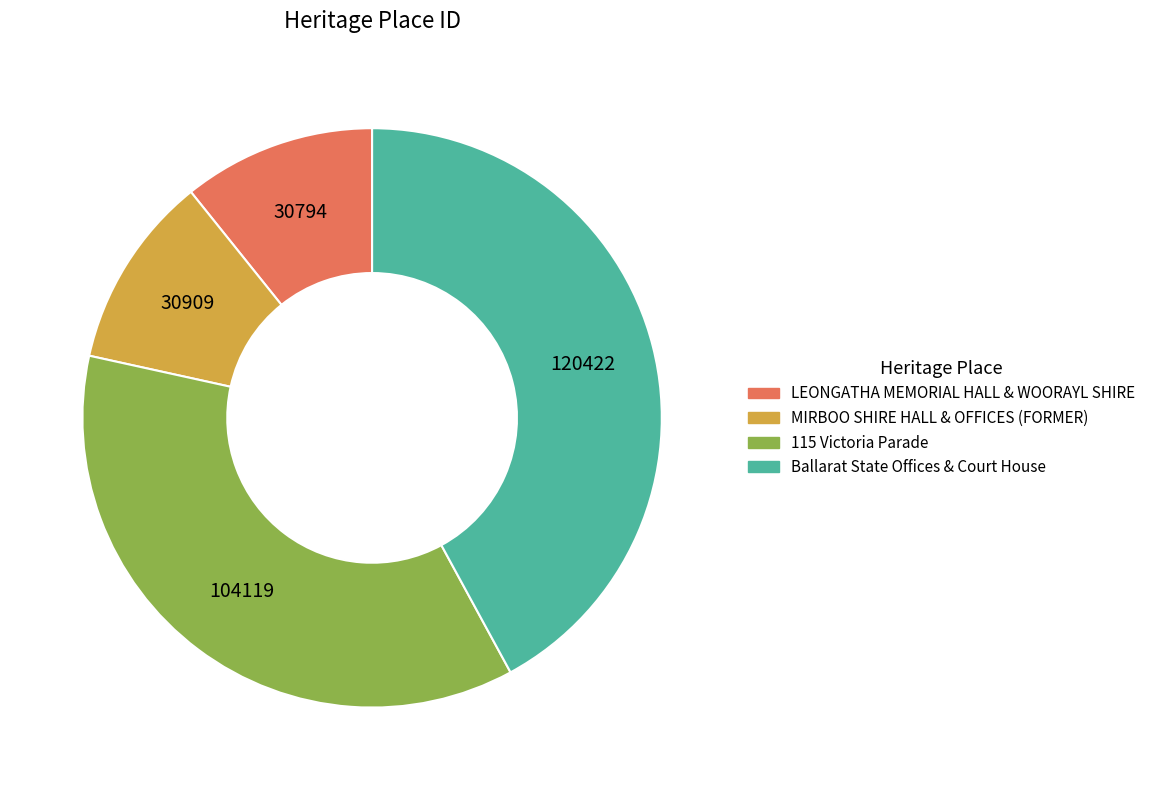

Is LEONGATHA MEMORIAL HALL & WOORAYL SHIRE the majority of the pie?

No